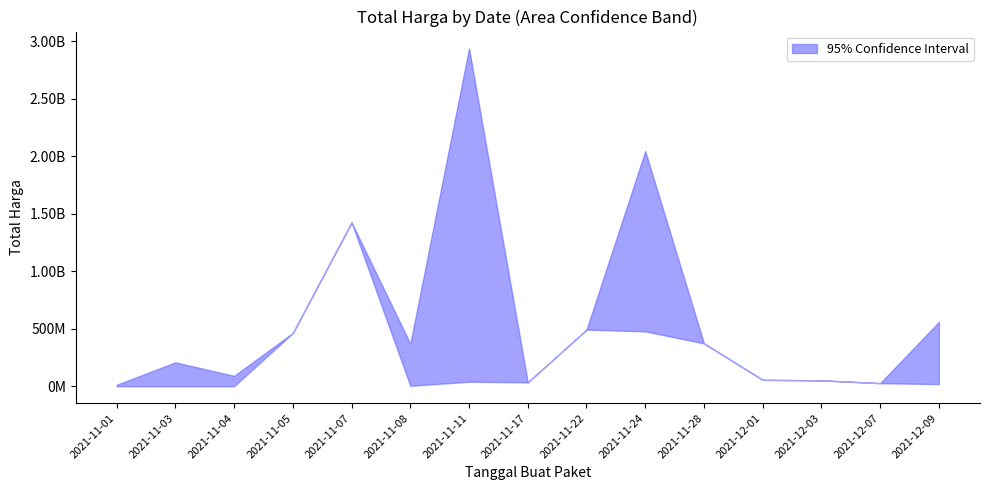

True or false: Total Harga Lower and Total Harga Upper cross at least once.

False